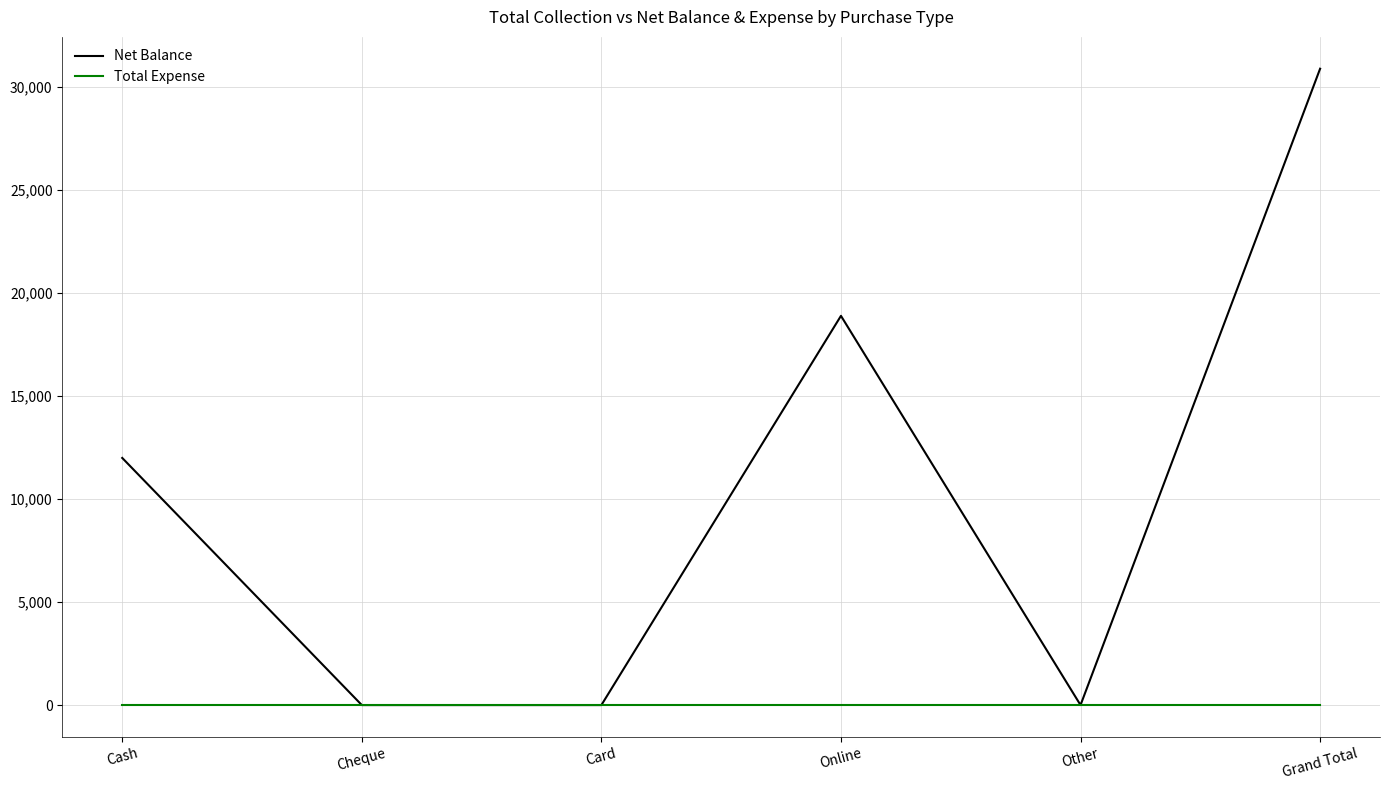

What is the difference between the highest and lowest values at Grand Total?

30900